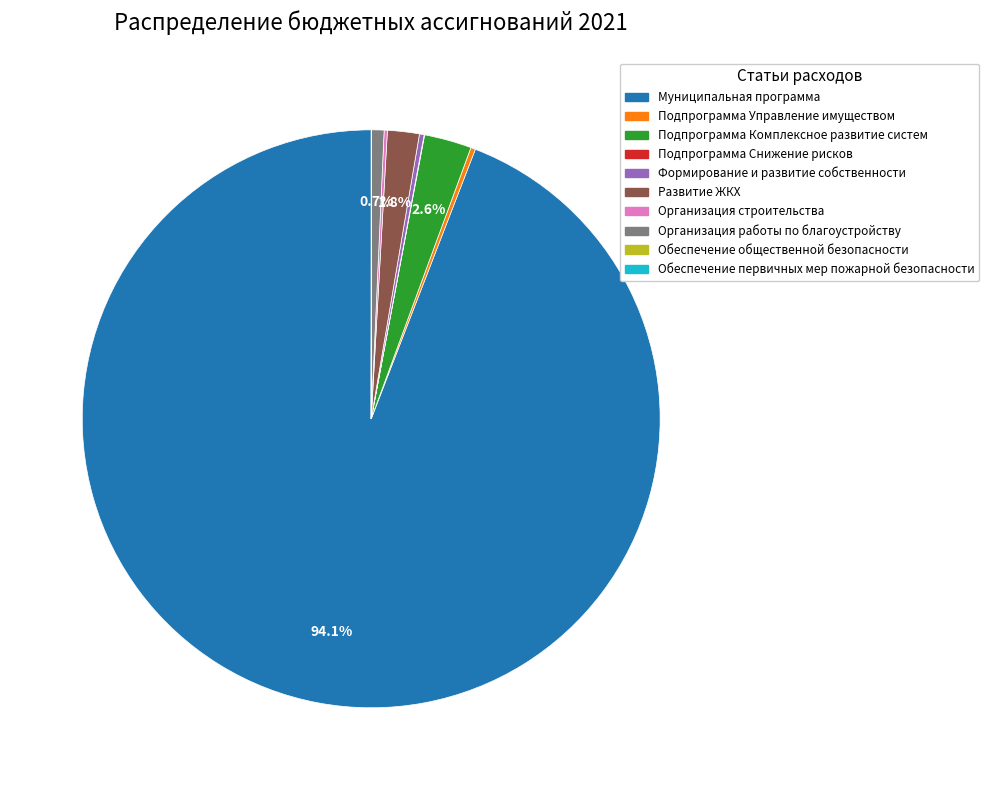

What is the ratio of the value at Организация работы по благоустройству to the value at Подпрограмма Комплексное развитие систем?

0.3